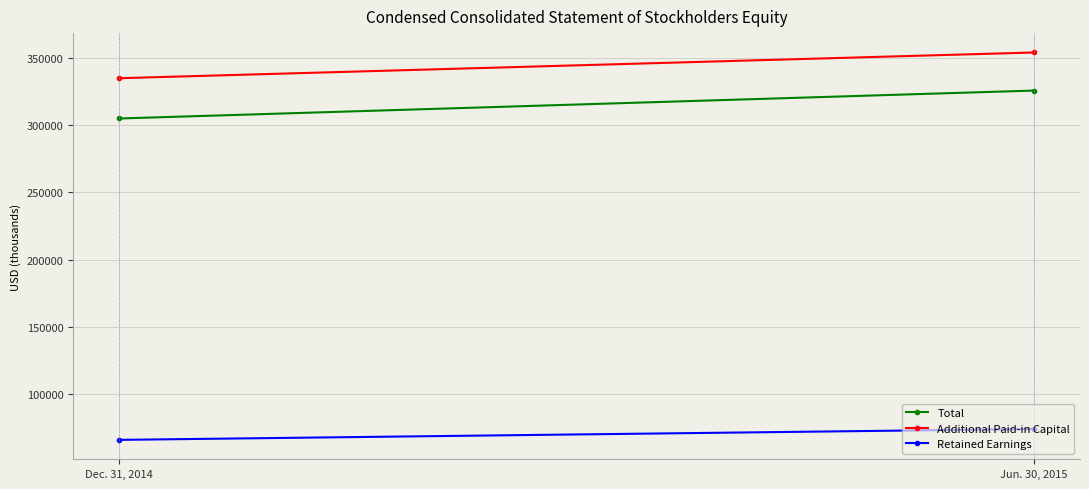

Which series has the largest total across all categories?

Additional Paid-in Capital